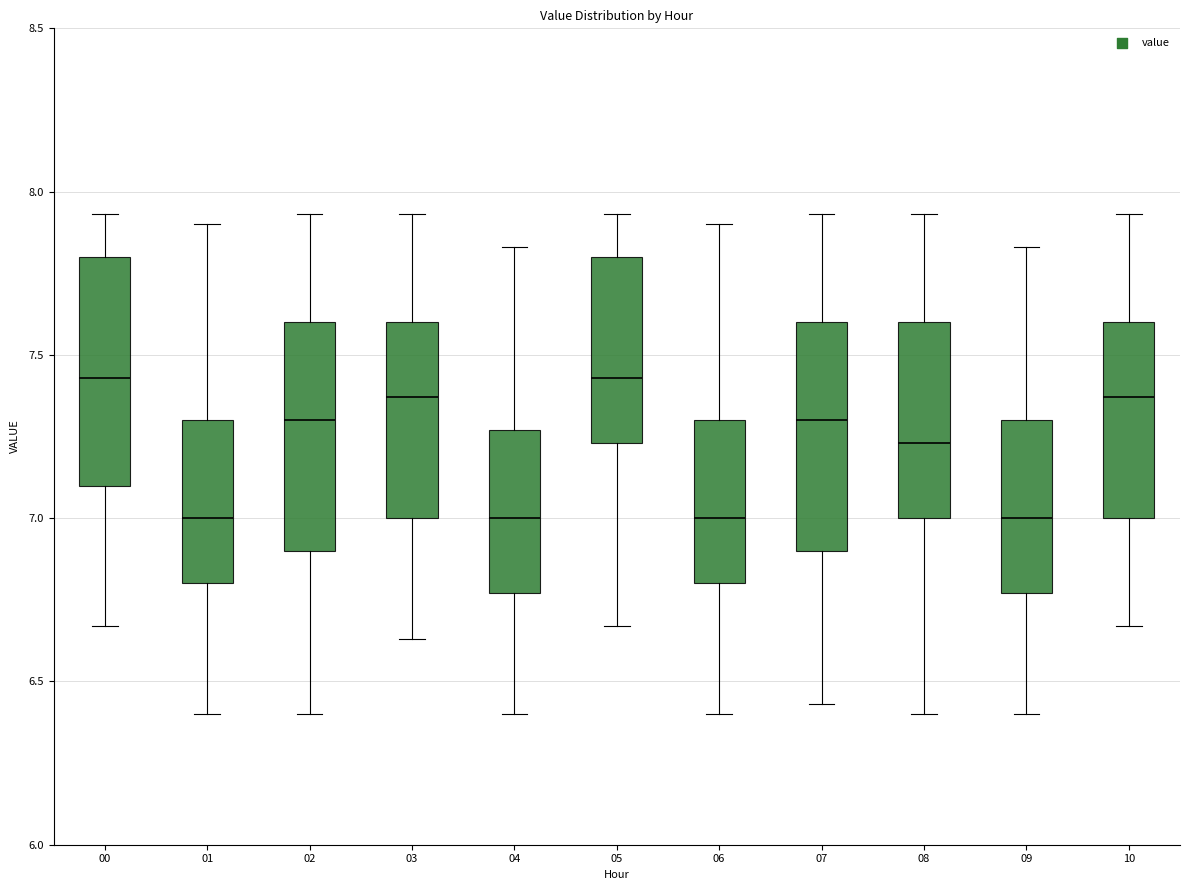

Reading left to right, read every box against the y-axis: the position of its median line, the range the box covers, and the ends of its whiskers. The values are not printed on the chart, so give them approximately, as read against the axis.

00: median 7.45, box 7.10 to 7.80, whiskers 6.65 to 7.95
01: median 7.00, box 6.80 to 7.30, whiskers 6.40 to 7.90
02: median 7.30, box 6.90 to 7.60, whiskers 6.40 to 7.95
03: median 7.35, box 7.00 to 7.60, whiskers 6.65 to 7.95
04: median 7.00, box 6.75 to 7.25, whiskers 6.40 to 7.85
05: median 7.45, box 7.25 to 7.80, whiskers 6.65 to 7.95
06: median 7.00, box 6.80 to 7.30, whiskers 6.40 to 7.90
07: median 7.30, box 6.90 to 7.60, whiskers 6.45 to 7.95
08: median 7.25, box 7.00 to 7.60, whiskers 6.40 to 7.95
09: median 7.00, box 6.75 to 7.30, whiskers 6.40 to 7.85
10: median 7.35, box 7.00 to 7.60, whiskers 6.65 to 7.95